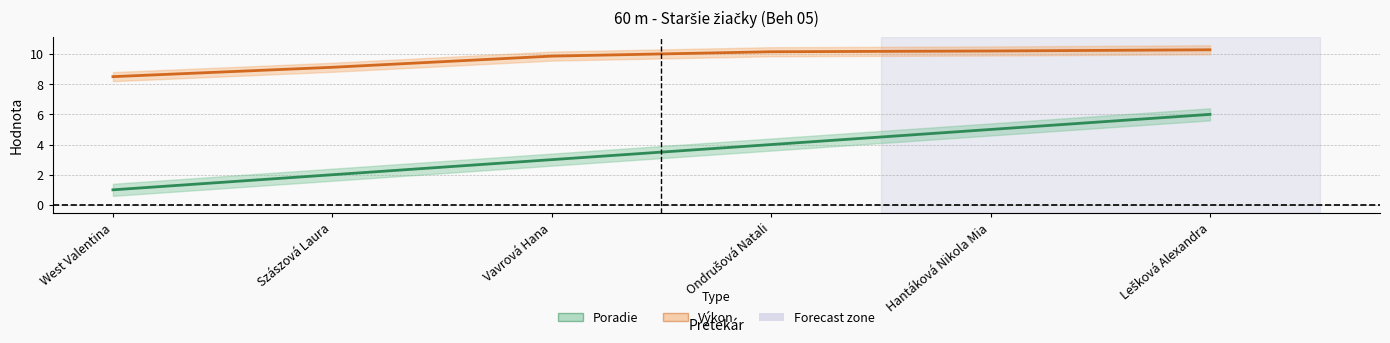

True or false: Výkon has more than 2 points higher than both neighbors.

False